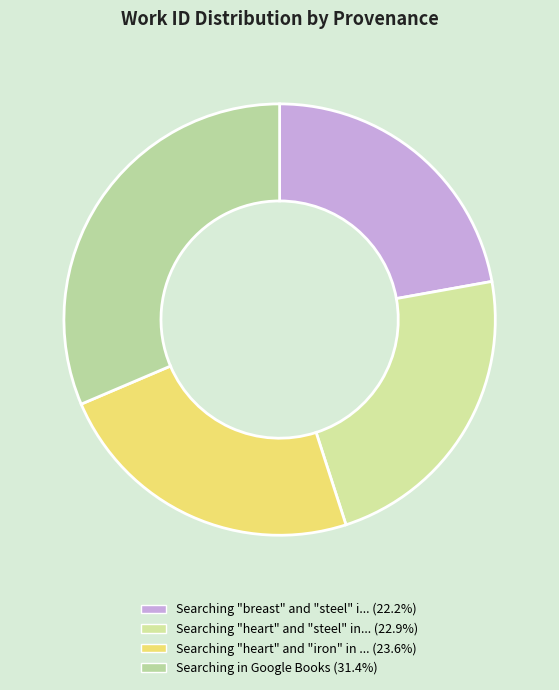

How many slices are in this pie chart?

4